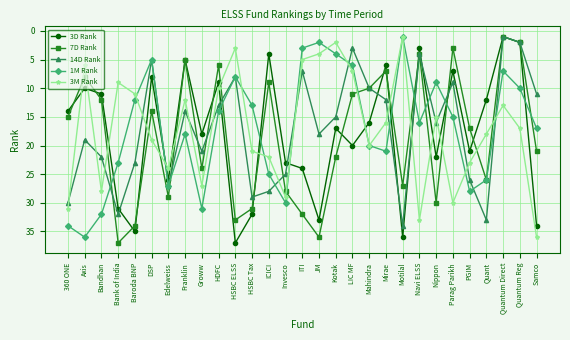

True or false: 1M Rank has more than 2 interior local peaks.

True